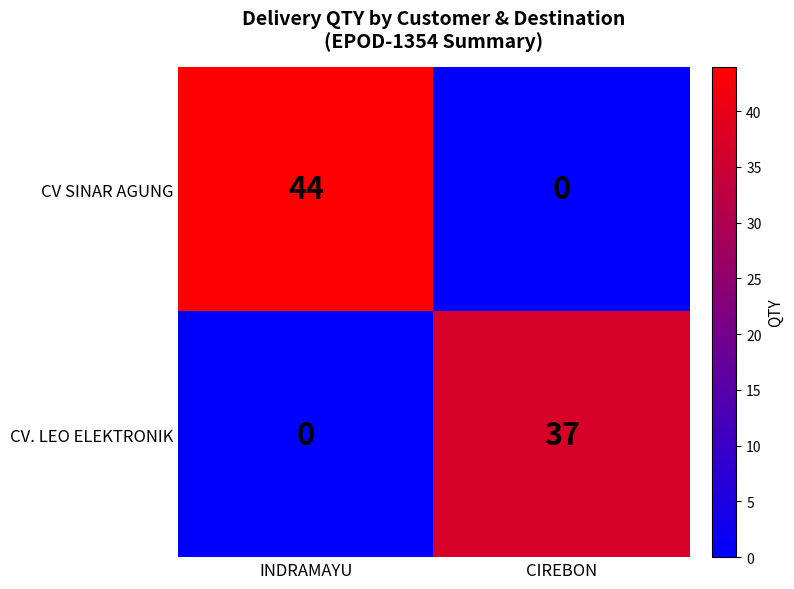

Reading left to right, transcribe all the data shown in this chart.

CV SINAR AGUNG: 44	0
CV. LEO ELEKTRONIK: 0	37